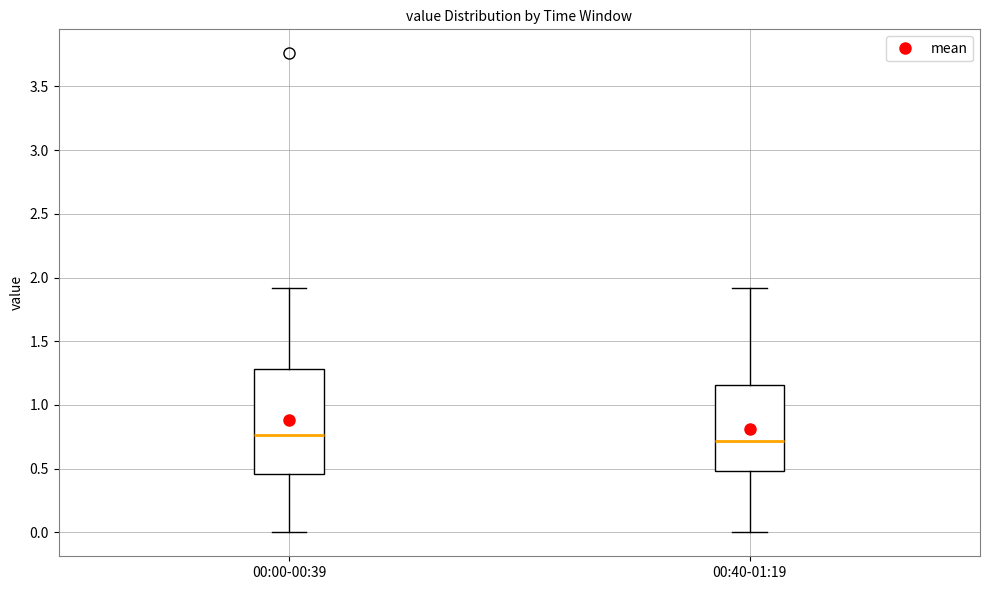

Reading left to right, transcribe this box plot: for each box, give where its median line is, the range the box spans, and where its two whiskers end, as read against the y-axis. The values are not printed on the chart, so give them approximately, as read against the axis.

00:00-00:39: median 0.75, box 0.45 to 1.30, whiskers 0.00 to 1.90
00:40-01:19: median 0.70, box 0.50 to 1.15, whiskers 0.00 to 1.90